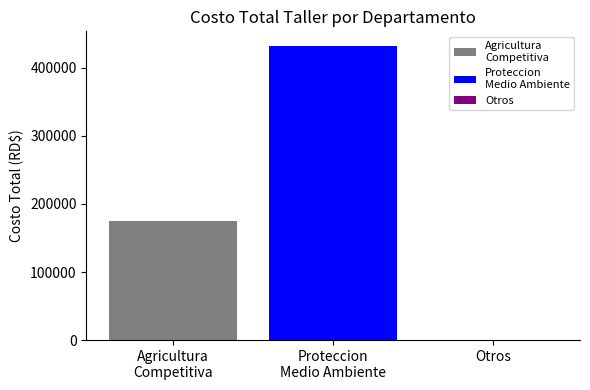

Reading left to right, extract all data points from this chart.

175160	432120	0